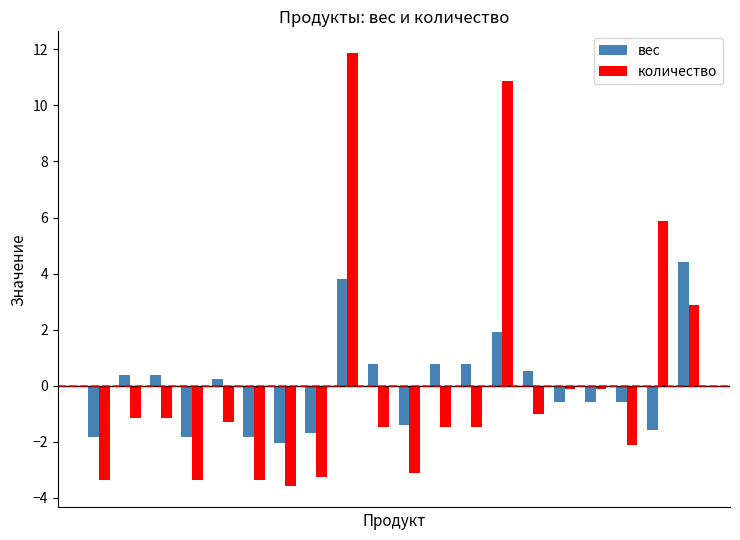

What is the difference between the maximum and second lowest values in the количество series?

15.2